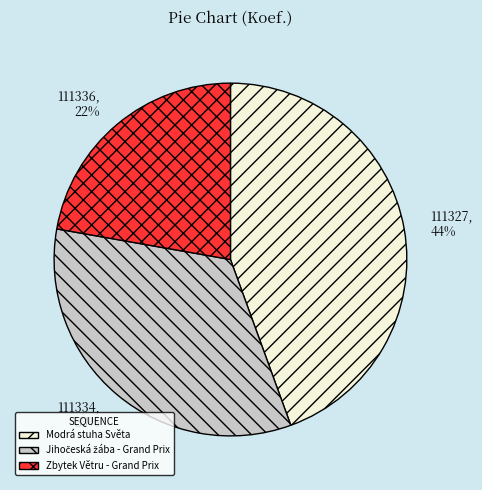

What percentage is the Zbytek Větru - Grand Prix slice, to the nearest percent?

22%